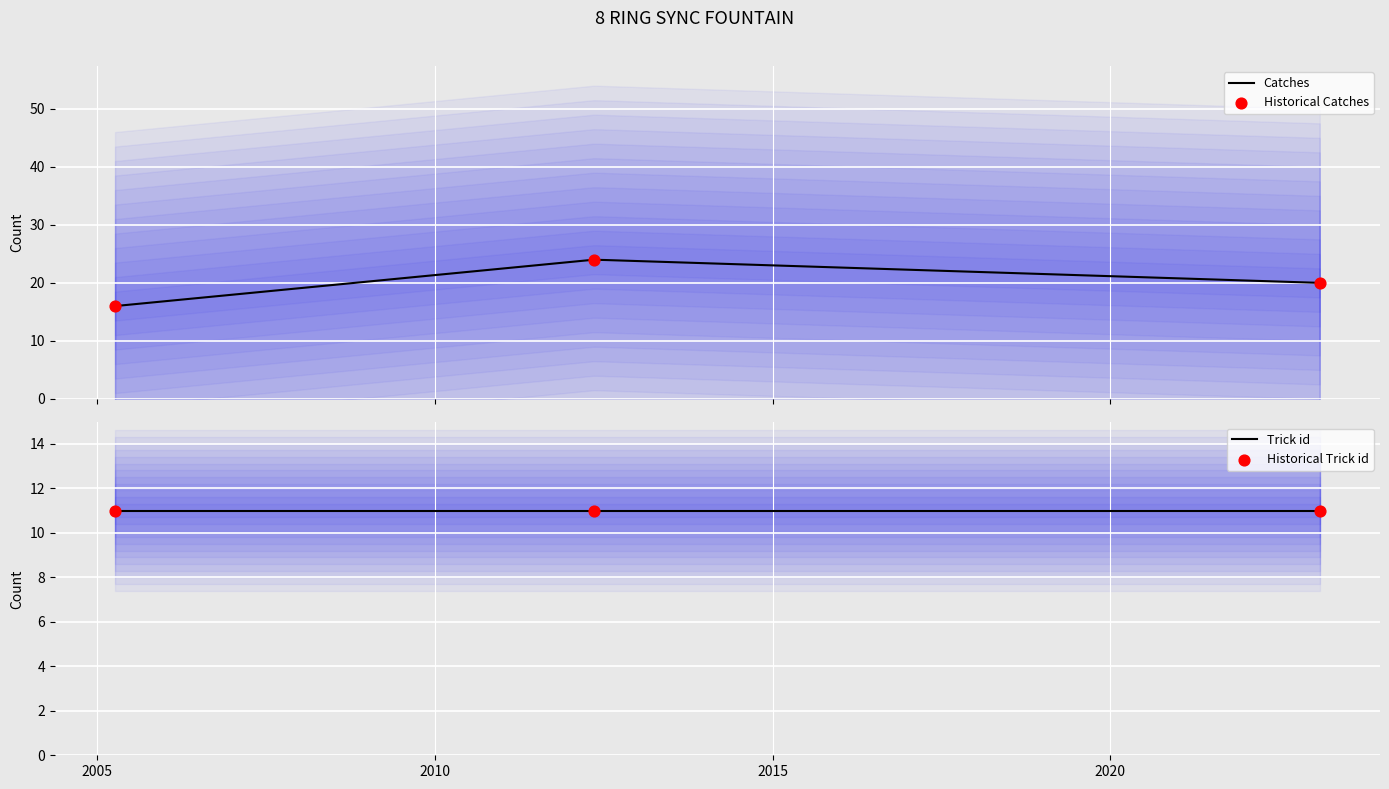

Between 2005-04-07 and 2023-02-07, which is larger?

2023-02-07